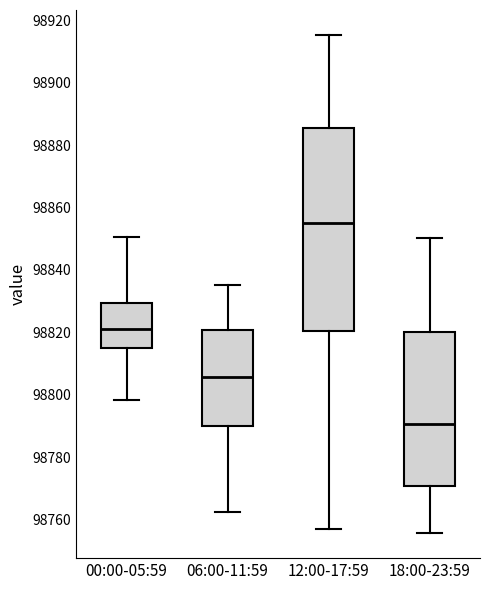

Reading left to right, read every box against the y-axis: the position of its median line, the range the box covers, and the ends of its whiskers. The values are not printed on the chart, so give them approximately, as read against the axis.

00:00-05:59: median 98822, box 98816 to 98830, whiskers 98798 to 98850
06:00-11:59: median 98806, box 98790 to 98820, whiskers 98762 to 98836
12:00-17:59: median 98856, box 98820 to 98886, whiskers 98756 to 98916
18:00-23:59: median 98790, box 98770 to 98820, whiskers 98756 to 98850